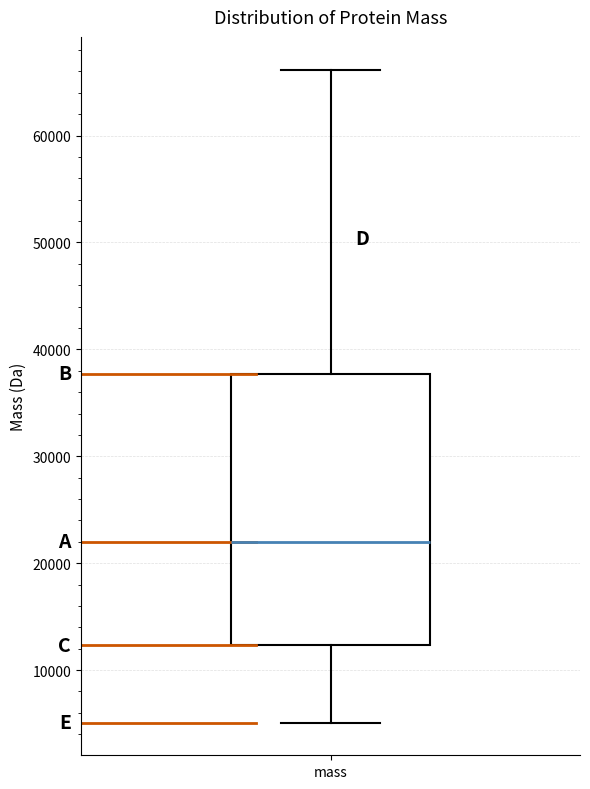

Read this box plot against the y-axis: the position of the median line, the range covered by the box, and the ends of both whiskers. The values are not printed on the chart, so give them approximately, as read against the axis.

median 22000, box 12000 to 38000, whiskers 5000 to 66000